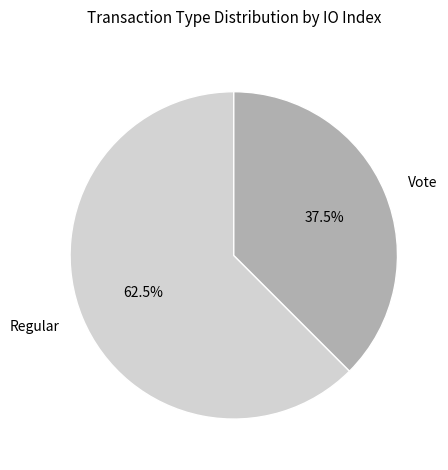

Do Regular and Vote together represent more than half of the pie?

Yes